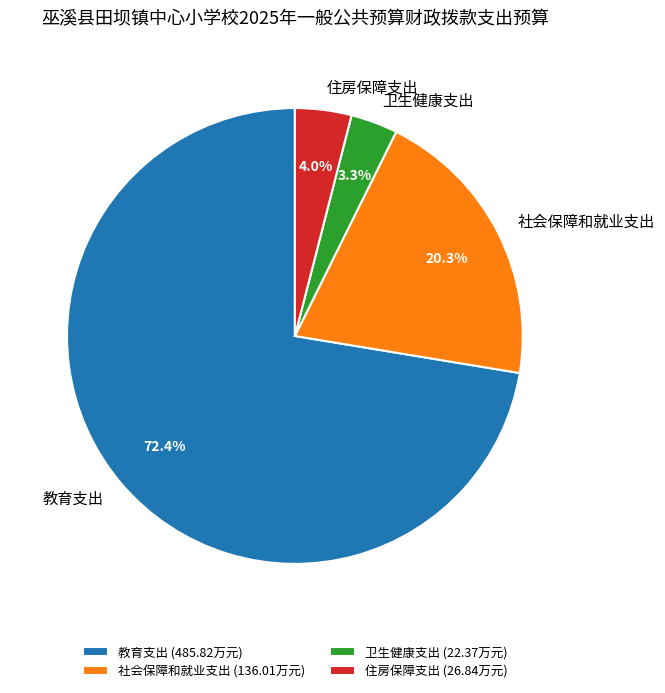

How many slices are in this pie chart?

4